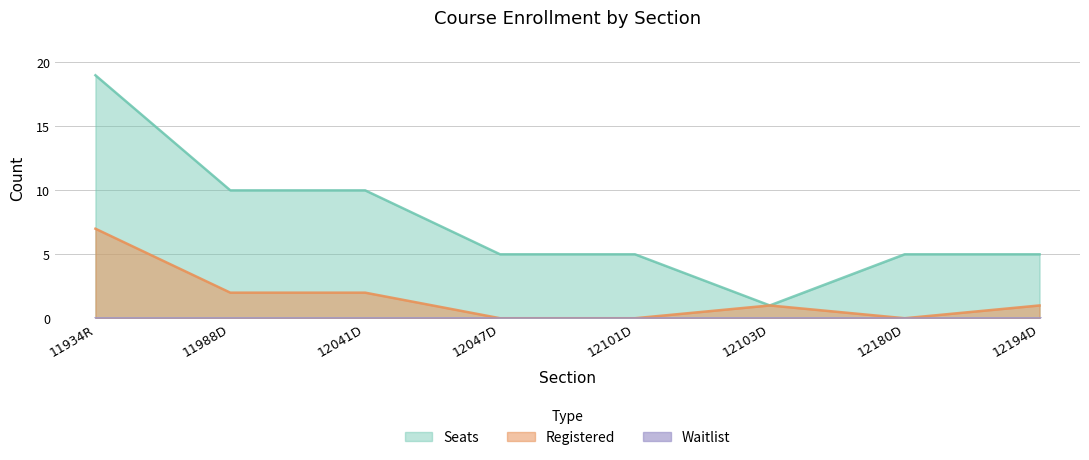

How many values in the Registered series are below 1?

3